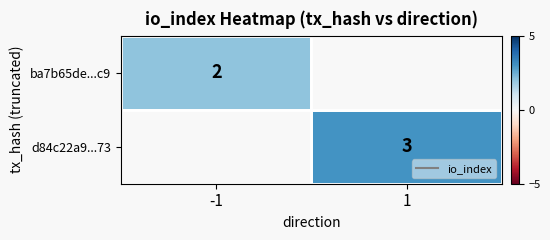

Read the ba7b65de...c9 value at -1.

2.0